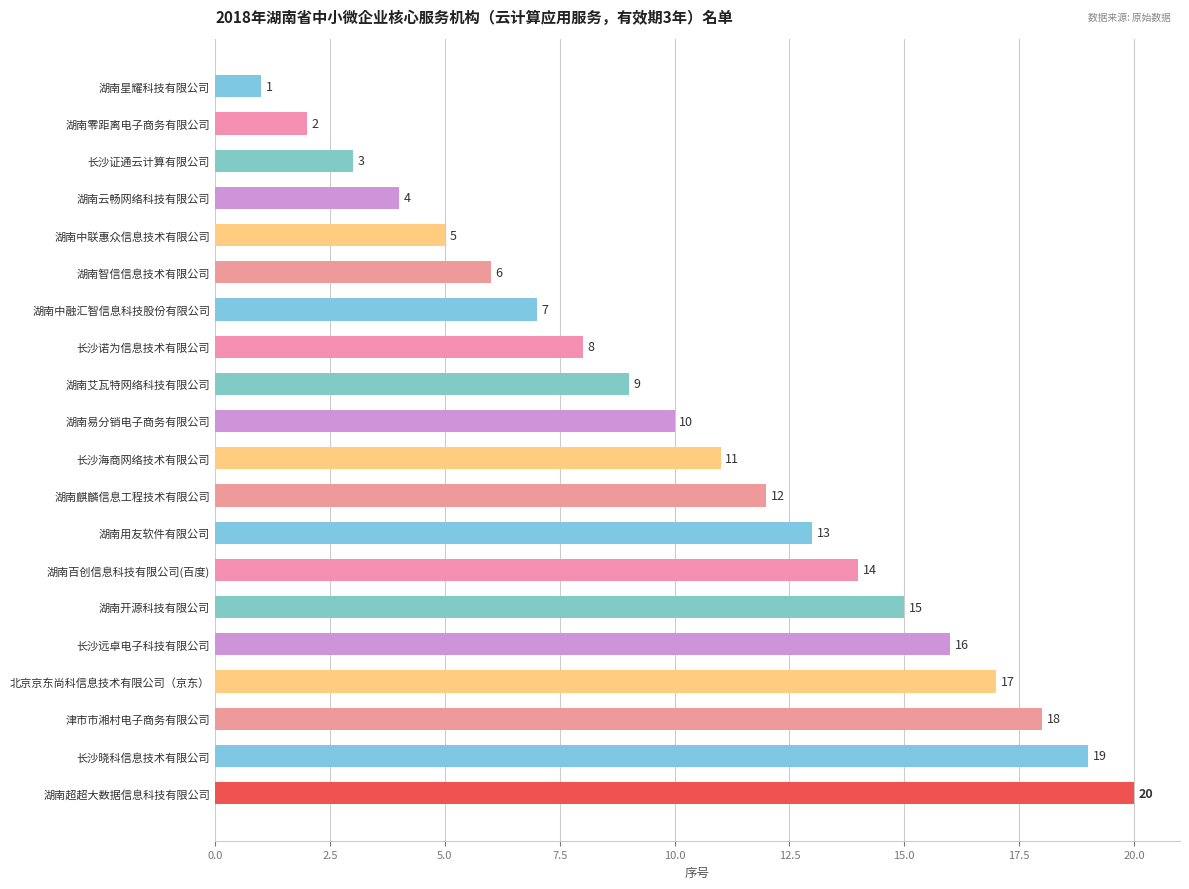

Where is the data nearest to the value 10?

湖南易分销电子商务有限公司